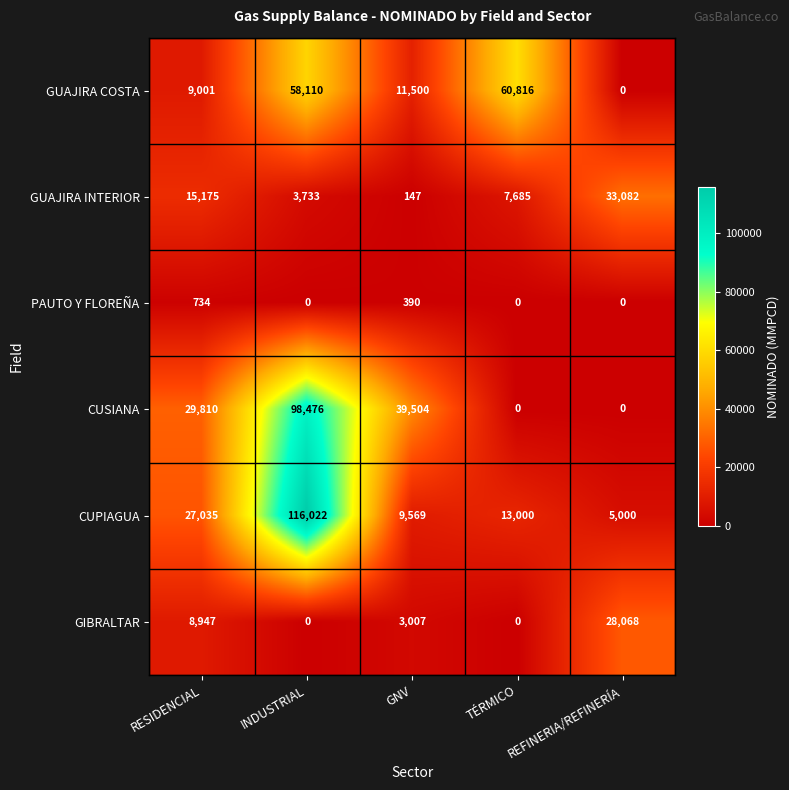

Rank the series by their maximum value, from highest to lowest.

CUPIAGUA, CUSIANA, GUAJIRA COSTA, GUAJIRA INTERIOR, GIBRALTAR, PAUTO Y FLOREÑA